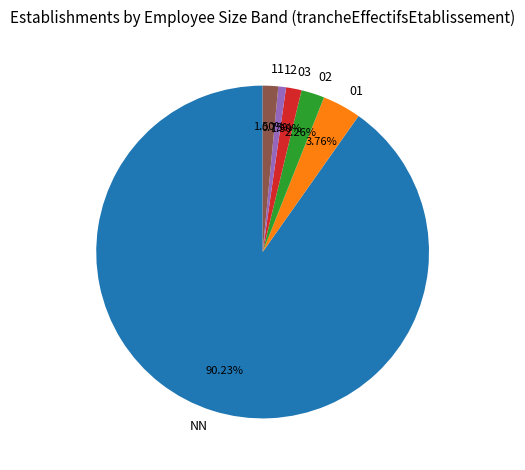

What is the ratio of the value at 11 to the value at 01?

0.4